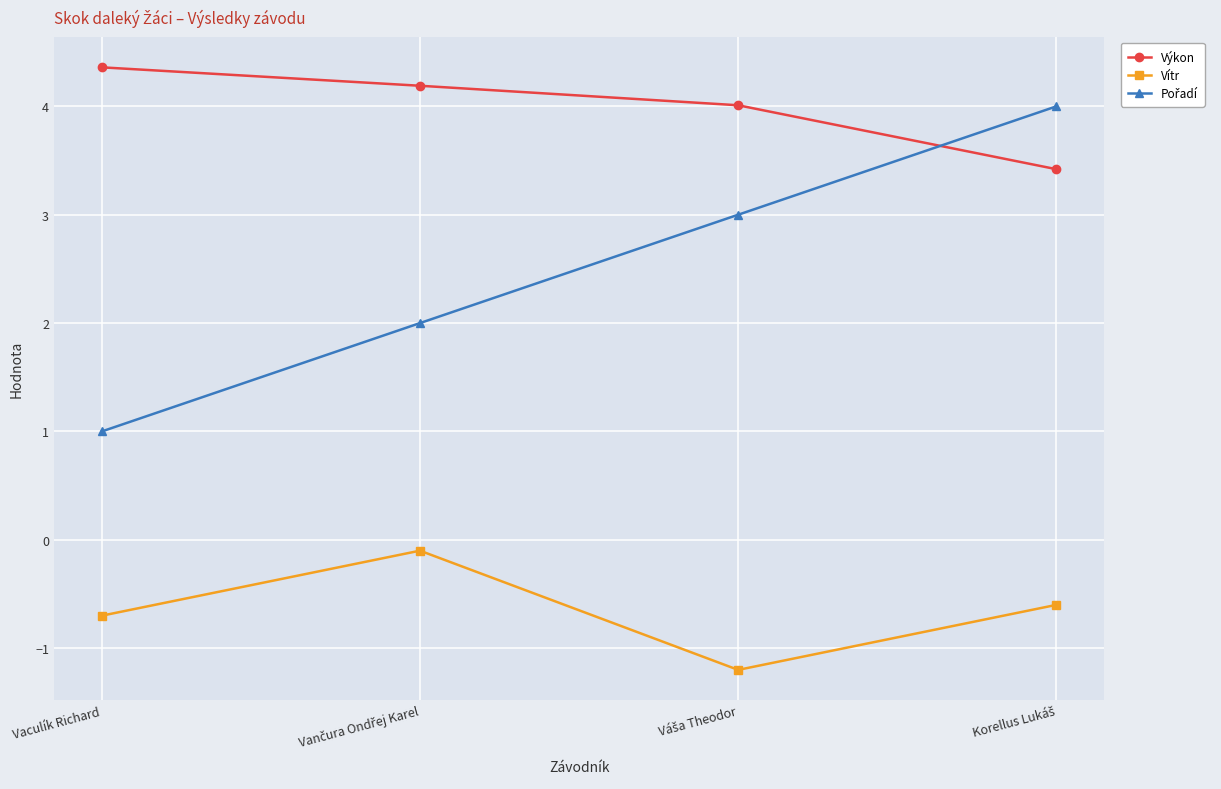

How many series are shown in this chart?

3